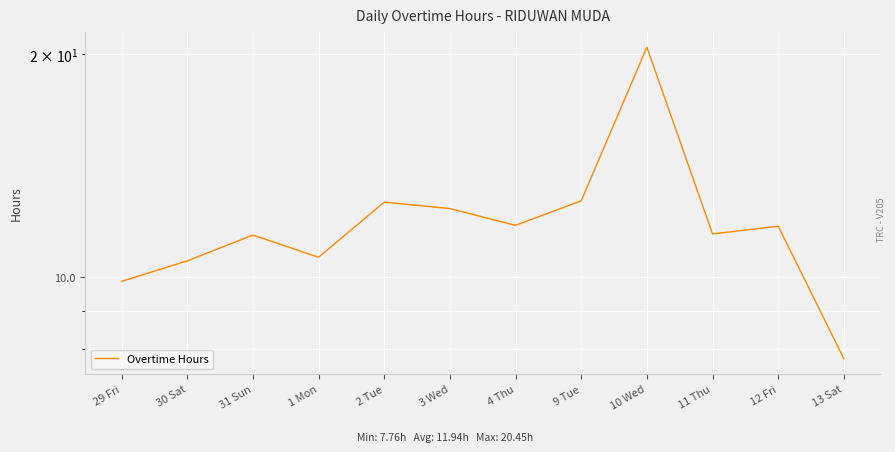

Does the chart display data point markers on the line(s)?

No